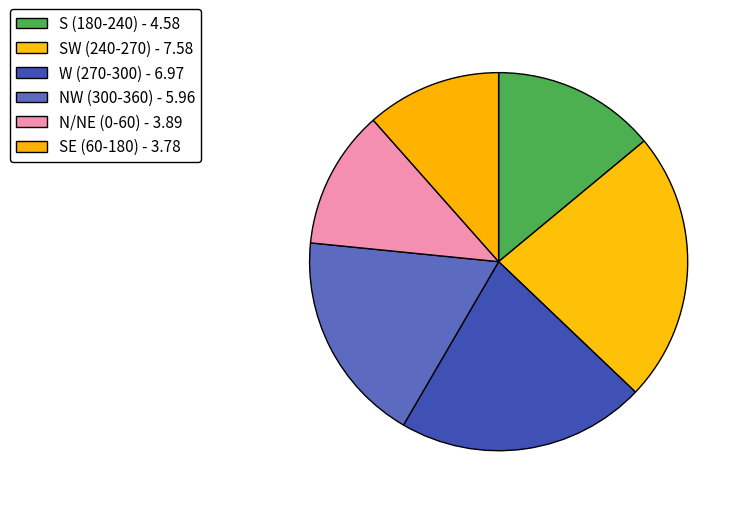

How many segments does this pie chart have?

6